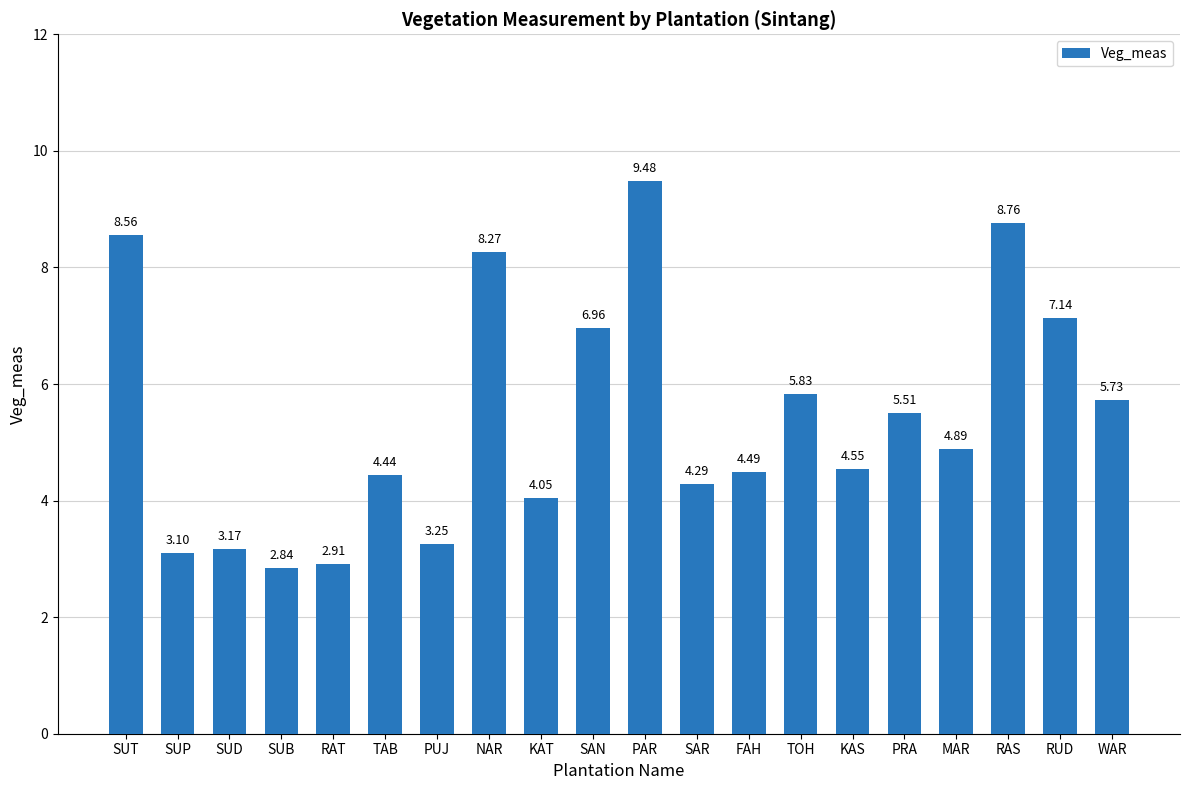

What is the sum of the values at SUP and FAH?

7.6